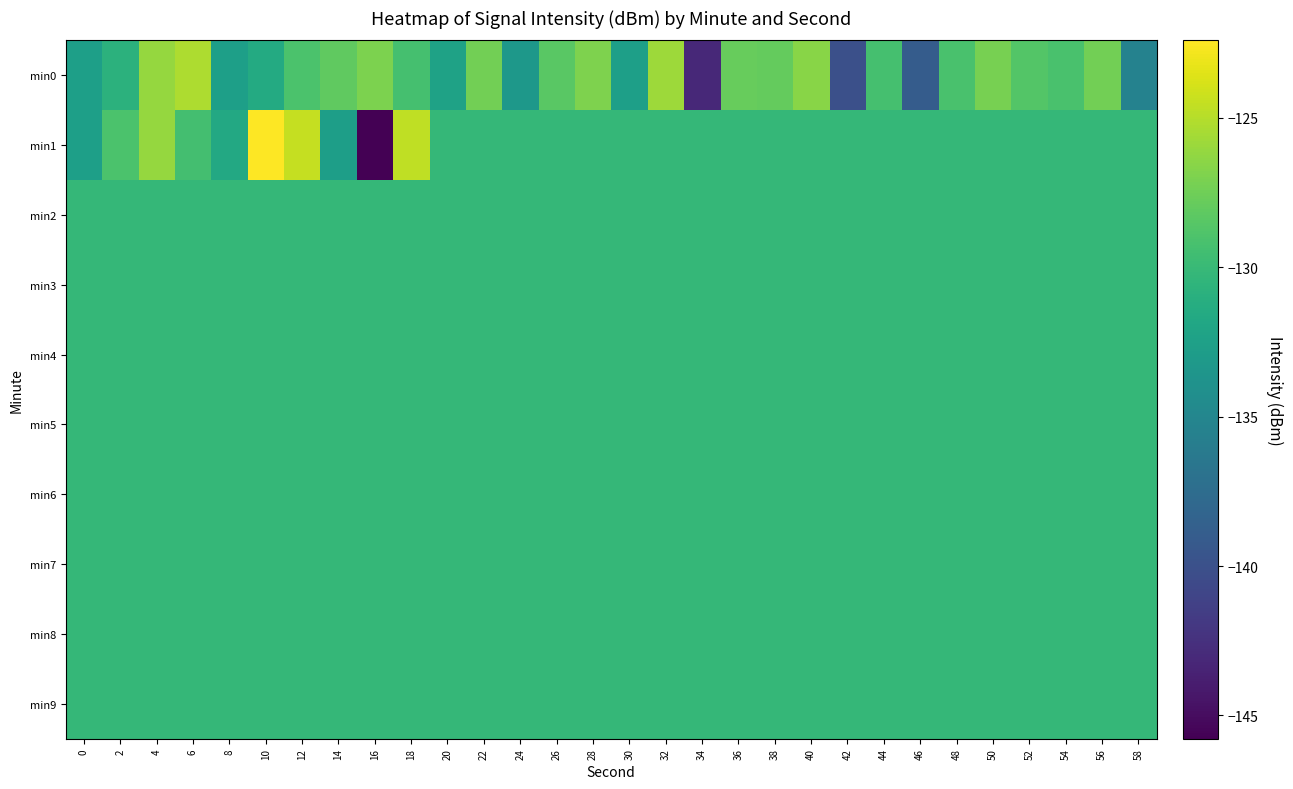

Reading left to right, extract all data points from this chart.

min0: 0=-132.5	2=-130.7	4=-126.1	6=-125.3	8=-132.6	10=-131.5	12=-129.0	14=-128.2	16=-127.0	18=-129.3	20=-132.3	22=-127.3	24=-133.3	26=-128.4	28=-126.9	30=-132.6	32=-125.8	34=-143.1	36=-127.9	38=-128.0	40=-126.6	42=-140.1	44=-129.3	46=-139.0	48=-129.1	50=-127.2	52=-128.7	54=-129.1	56=-127.4	58=-135.4
min1: 0=-132.6	2=-129.0	4=-126.1	6=-129.4	8=-131.7	10=-122.4	12=-124.5	14=-132.7	16=-145.8	18=-124.6	20=-130.2	22=-130.2	24=-130.2	26=-130.2	28=-130.2	30=-130.2	32=-130.2	34=-130.2	36=-130.2	38=-130.2	40=-130.2	42=-130.2	44=-130.2	46=-130.2	48=-130.2	50=-130.2	52=-130.2	54=-130.2	56=-130.2	58=-130.2
min2: 0=-130.2	2=-130.2	4=-130.2	6=-130.2	8=-130.2	10=-130.2	12=-130.2	14=-130.2	16=-130.2	18=-130.2	20=-130.2	22=-130.2	24=-130.2	26=-130.2	28=-130.2	30=-130.2	32=-130.2	34=-130.2	36=-130.2	38=-130.2	40=-130.2	42=-130.2	44=-130.2	46=-130.2	48=-130.2	50=-130.2	52=-130.2	54=-130.2	56=-130.2	58=-130.2
min3: 0=-130.2	2=-130.2	4=-130.2	6=-130.2	8=-130.2	10=-130.2	12=-130.2	14=-130.2	16=-130.2	18=-130.2	20=-130.2	22=-130.2	24=-130.2	26=-130.2	28=-130.2	30=-130.2	32=-130.2	34=-130.2	36=-130.2	38=-130.2	40=-130.2	42=-130.2	44=-130.2	46=-130.2	48=-130.2	50=-130.2	52=-130.2	54=-130.2	56=-130.2	58=-130.2
min4: 0=-130.2	2=-130.2	4=-130.2	6=-130.2	8=-130.2	10=-130.2	12=-130.2	14=-130.2	16=-130.2	18=-130.2	20=-130.2	22=-130.2	24=-130.2	26=-130.2	28=-130.2	30=-130.2	32=-130.2	34=-130.2	36=-130.2	38=-130.2	40=-130.2	42=-130.2	44=-130.2	46=-130.2	48=-130.2	50=-130.2	52=-130.2	54=-130.2	56=-130.2	58=-130.2
min5: 0=-130.2	2=-130.2	4=-130.2	6=-130.2	8=-130.2	10=-130.2	12=-130.2	14=-130.2	16=-130.2	18=-130.2	20=-130.2	22=-130.2	24=-130.2	26=-130.2	28=-130.2	30=-130.2	32=-130.2	34=-130.2	36=-130.2	38=-130.2	40=-130.2	42=-130.2	44=-130.2	46=-130.2	48=-130.2	50=-130.2	52=-130.2	54=-130.2	56=-130.2	58=-130.2
min6: 0=-130.2	2=-130.2	4=-130.2	6=-130.2	8=-130.2	10=-130.2	12=-130.2	14=-130.2	16=-130.2	18=-130.2	20=-130.2	22=-130.2	24=-130.2	26=-130.2	28=-130.2	30=-130.2	32=-130.2	34=-130.2	36=-130.2	38=-130.2	40=-130.2	42=-130.2	44=-130.2	46=-130.2	48=-130.2	50=-130.2	52=-130.2	54=-130.2	56=-130.2	58=-130.2
min7: 0=-130.2	2=-130.2	4=-130.2	6=-130.2	8=-130.2	10=-130.2	12=-130.2	14=-130.2	16=-130.2	18=-130.2	20=-130.2	22=-130.2	24=-130.2	26=-130.2	28=-130.2	30=-130.2	32=-130.2	34=-130.2	36=-130.2	38=-130.2	40=-130.2	42=-130.2	44=-130.2	46=-130.2	48=-130.2	50=-130.2	52=-130.2	54=-130.2	56=-130.2	58=-130.2
min8: 0=-130.2	2=-130.2	4=-130.2	6=-130.2	8=-130.2	10=-130.2	12=-130.2	14=-130.2	16=-130.2	18=-130.2	20=-130.2	22=-130.2	24=-130.2	26=-130.2	28=-130.2	30=-130.2	32=-130.2	34=-130.2	36=-130.2	38=-130.2	40=-130.2	42=-130.2	44=-130.2	46=-130.2	48=-130.2	50=-130.2	52=-130.2	54=-130.2	56=-130.2	58=-130.2
min9: 0=-130.2	2=-130.2	4=-130.2	6=-130.2	8=-130.2	10=-130.2	12=-130.2	14=-130.2	16=-130.2	18=-130.2	20=-130.2	22=-130.2	24=-130.2	26=-130.2	28=-130.2	30=-130.2	32=-130.2	34=-130.2	36=-130.2	38=-130.2	40=-130.2	42=-130.2	44=-130.2	46=-130.2	48=-130.2	50=-130.2	52=-130.2	54=-130.2	56=-130.2	58=-130.2